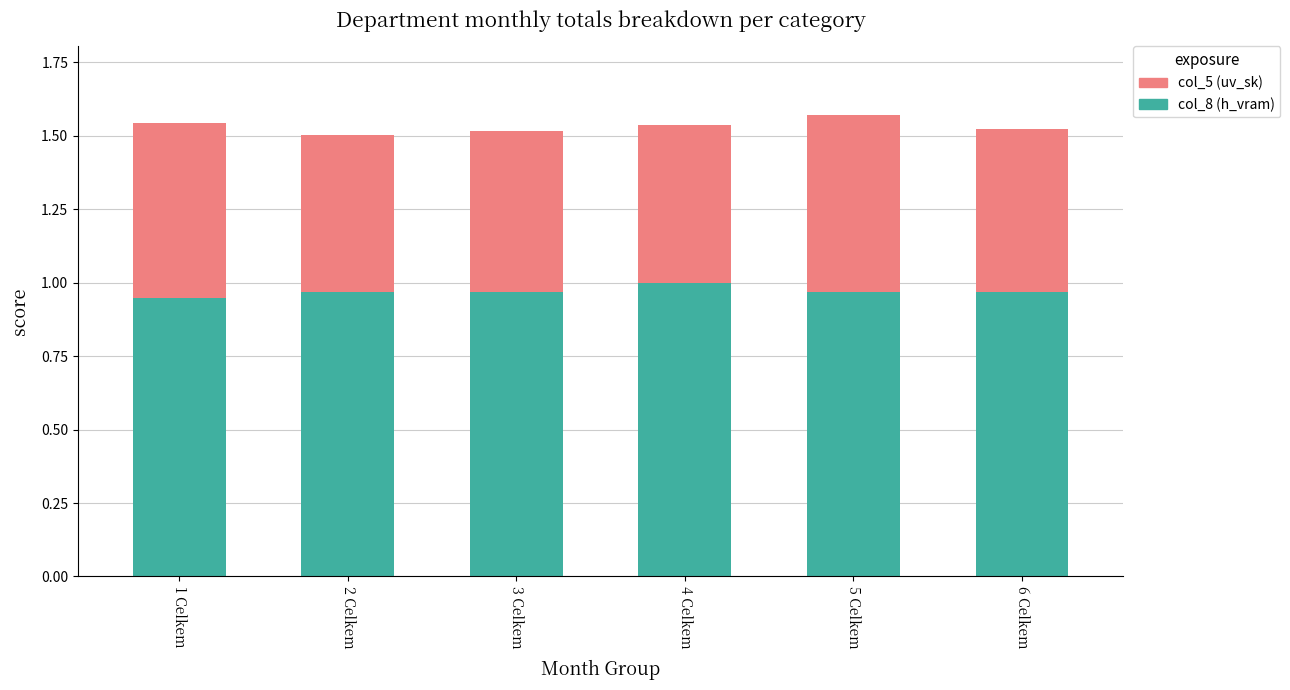

What is the total value across all series at 2 Celkem?

1.5